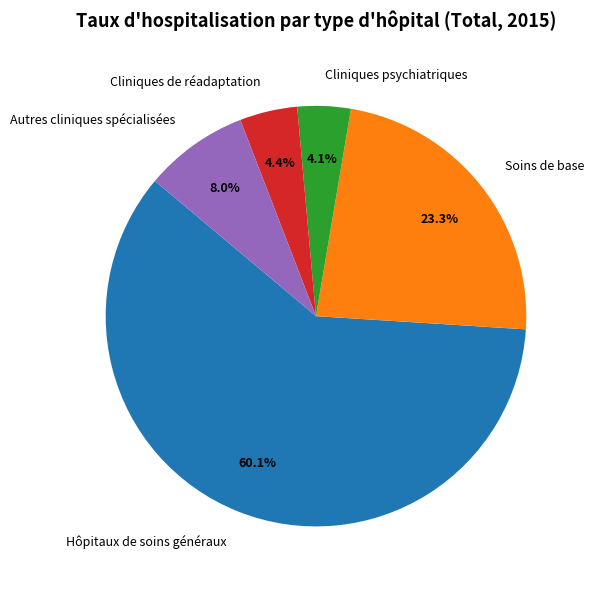

How much of the chart is everything except Cliniques psychiatriques?

95.9%